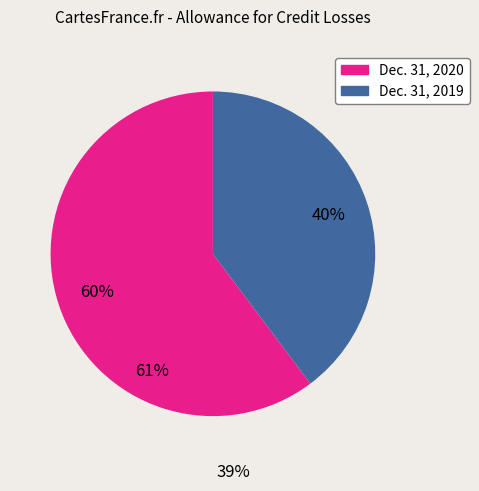

To the nearest percent, what is the average slice percentage?

50%